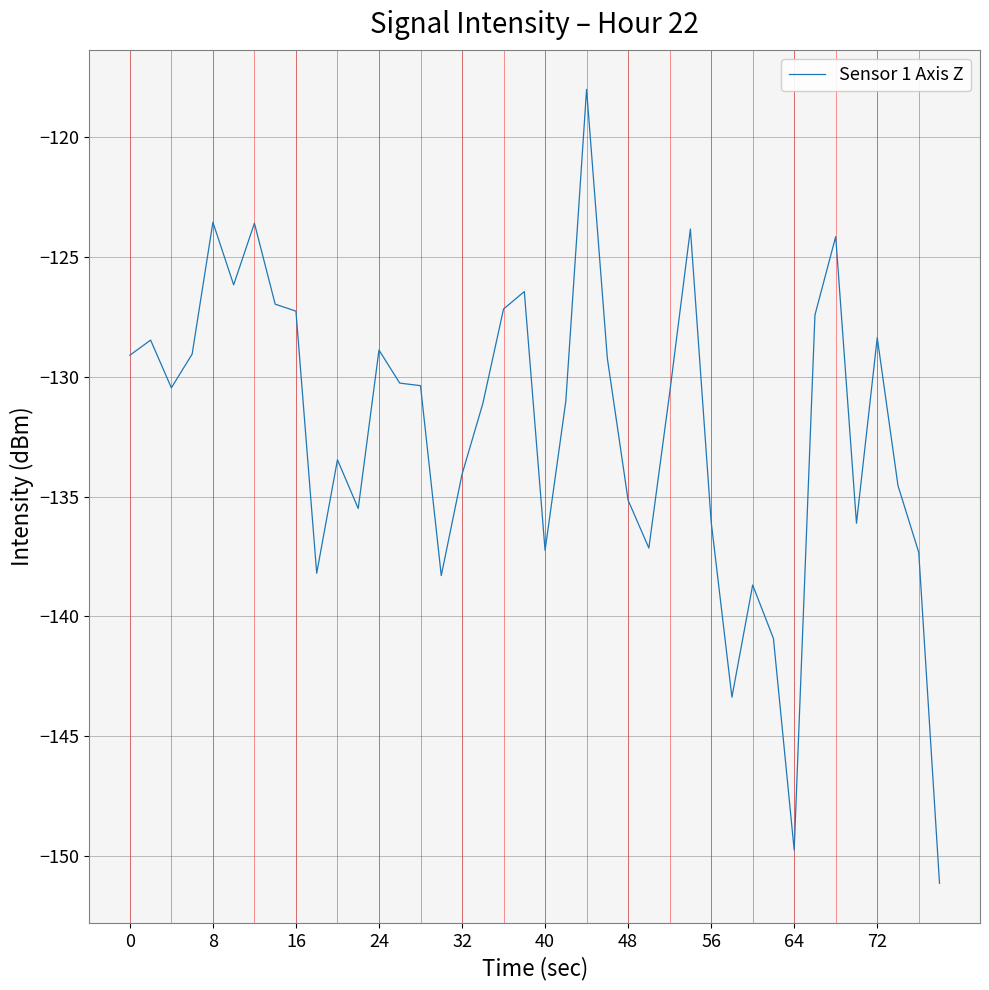

What is the smallest value displayed?

-151.1